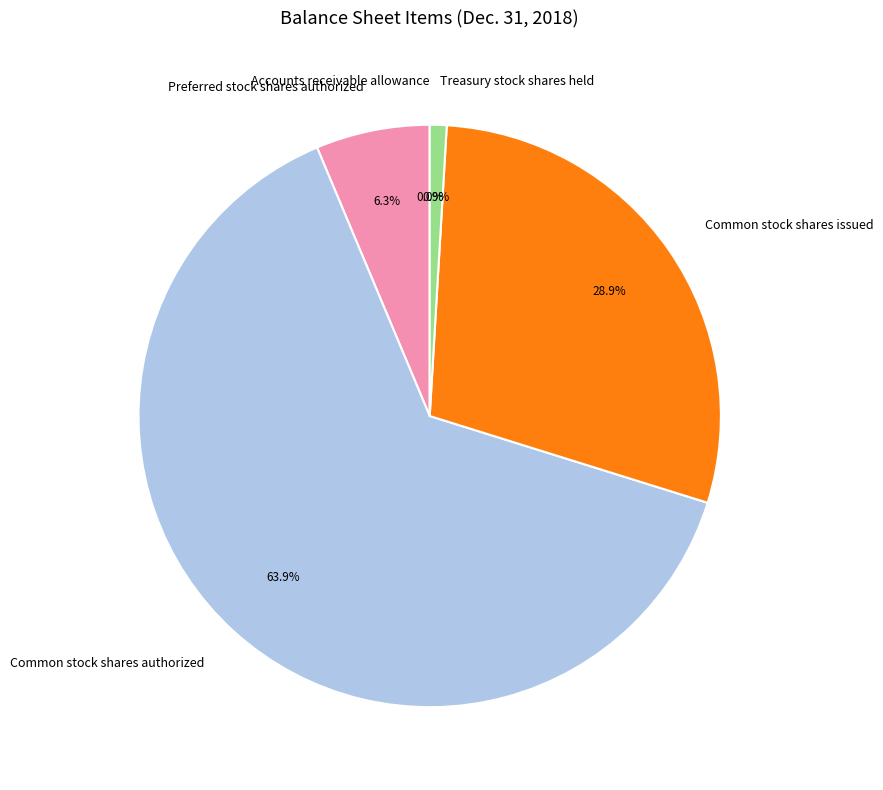

To the nearest percent, what is the average slice percentage?

20%